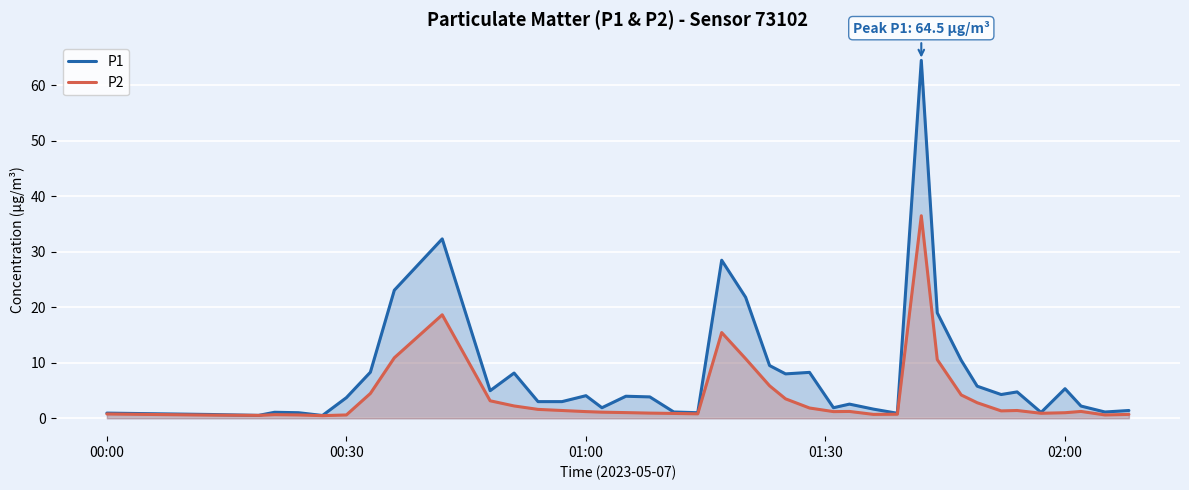

Which series has the widest spread of values?

P1